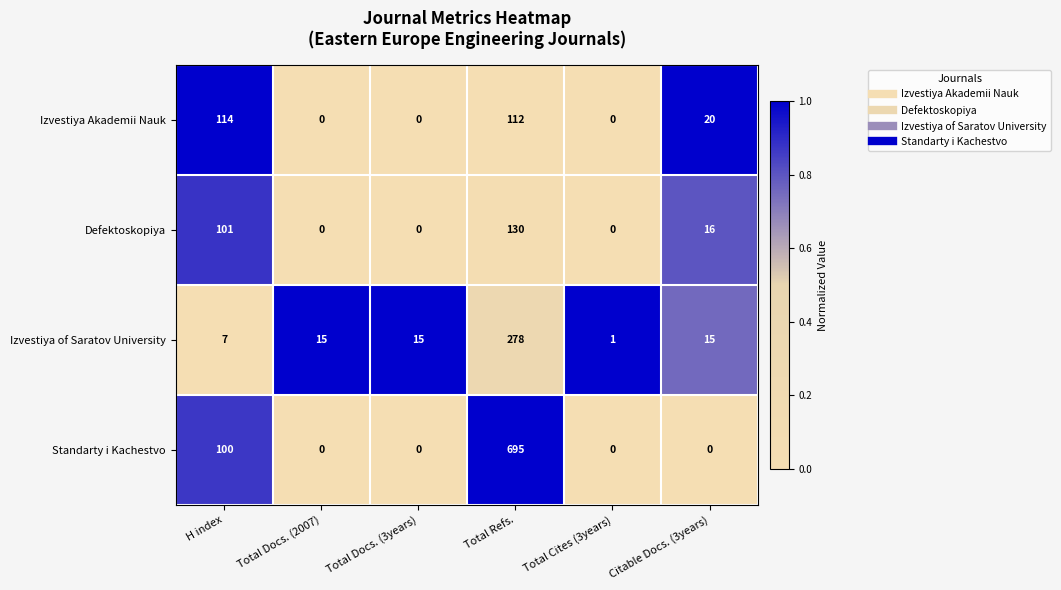

How many series are shown in this chart?

4